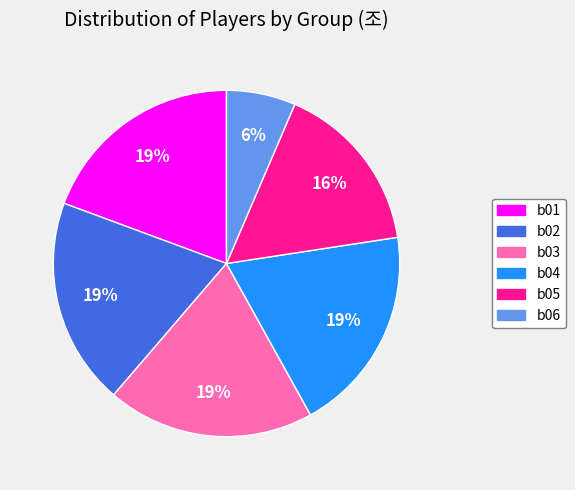

Approximately how many times larger is the value at b03 compared to b02?

1.0